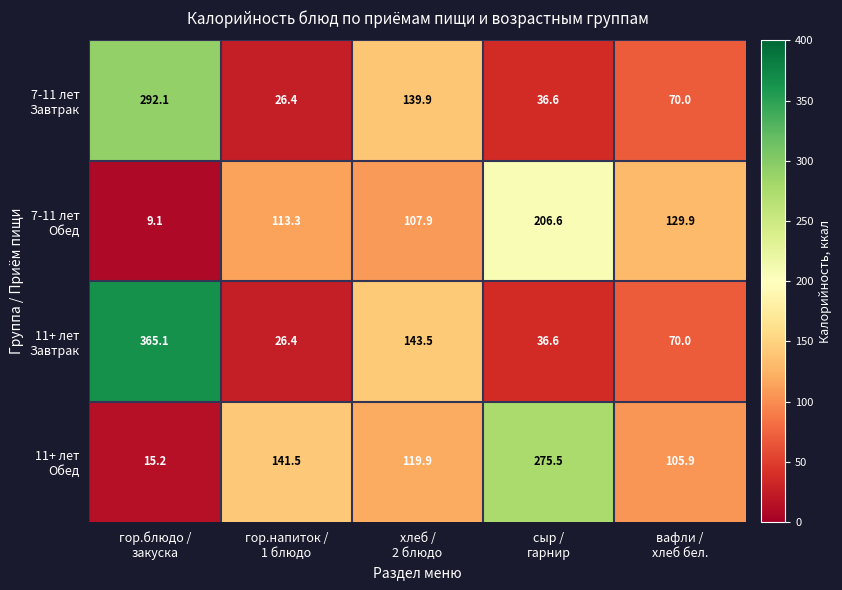

What is the smallest value displayed?

9.1